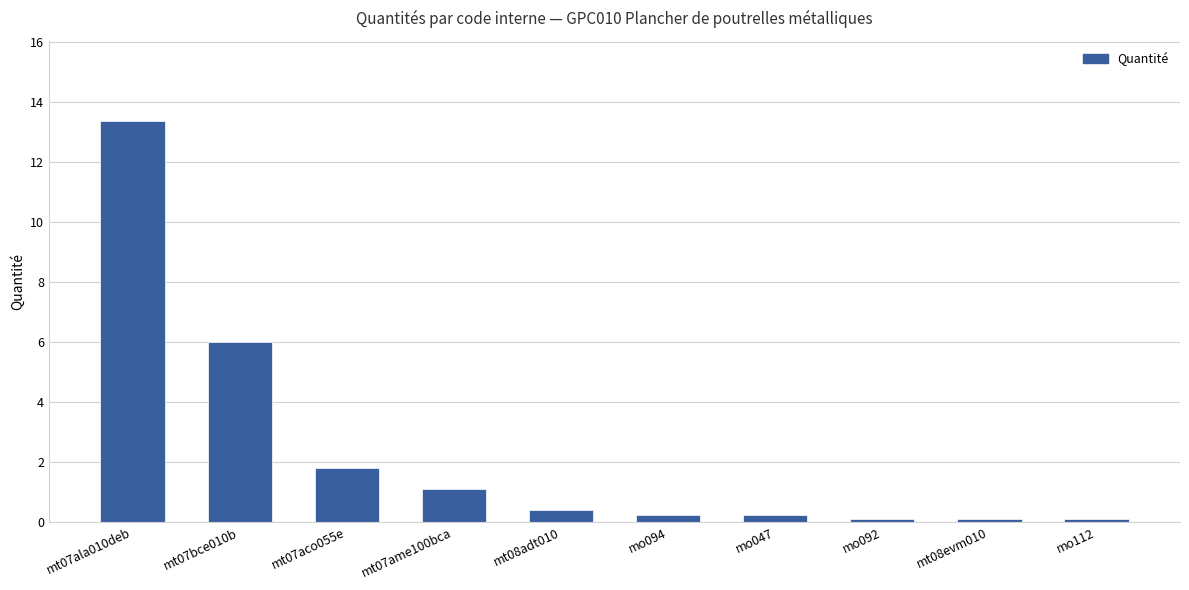

What is the change in value from mt07ala010deb to mt07ame100bca?

-12.3